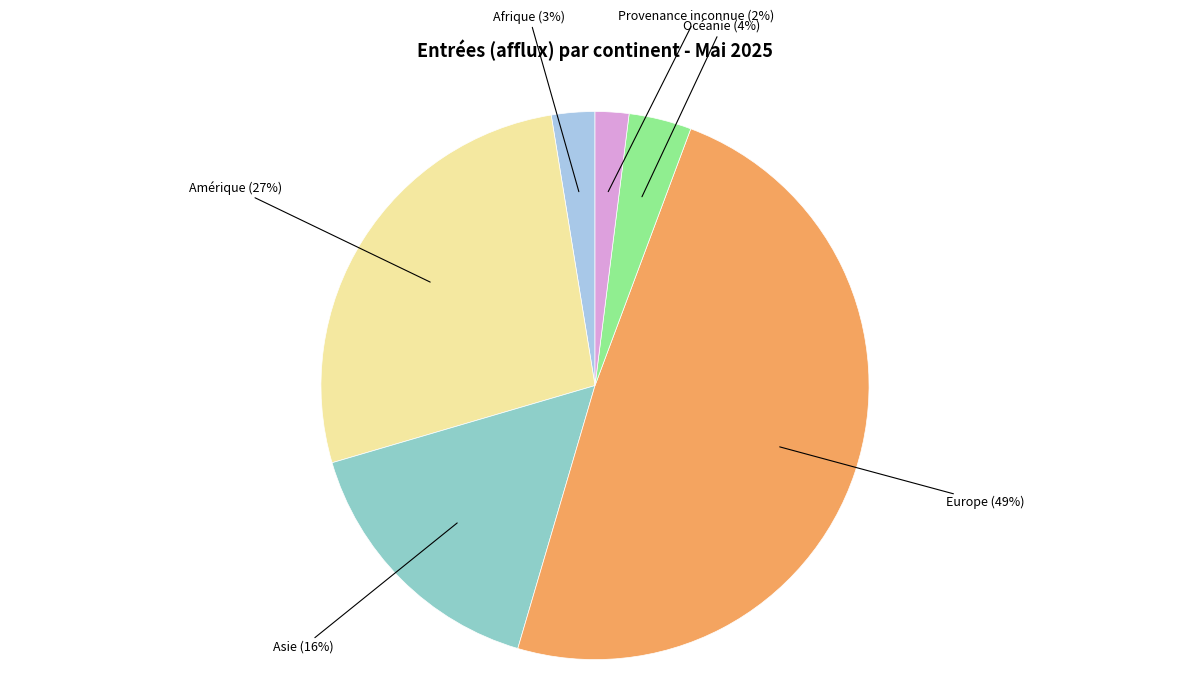

What percentage is the Provenance inconnue slice, to the nearest percent?

2%